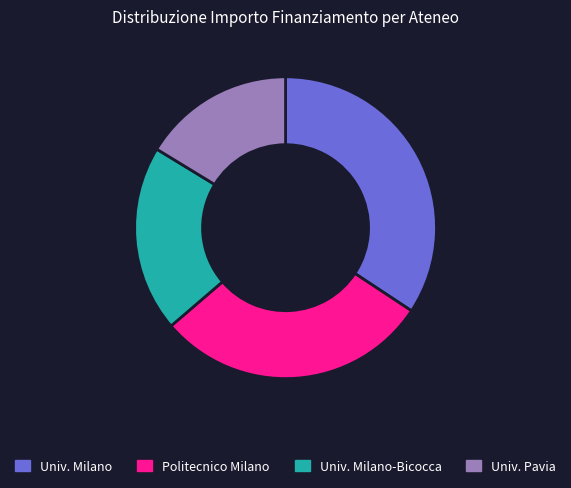

Do Univ. Pavia and Politecnico Milano together represent more than half of the pie?

No